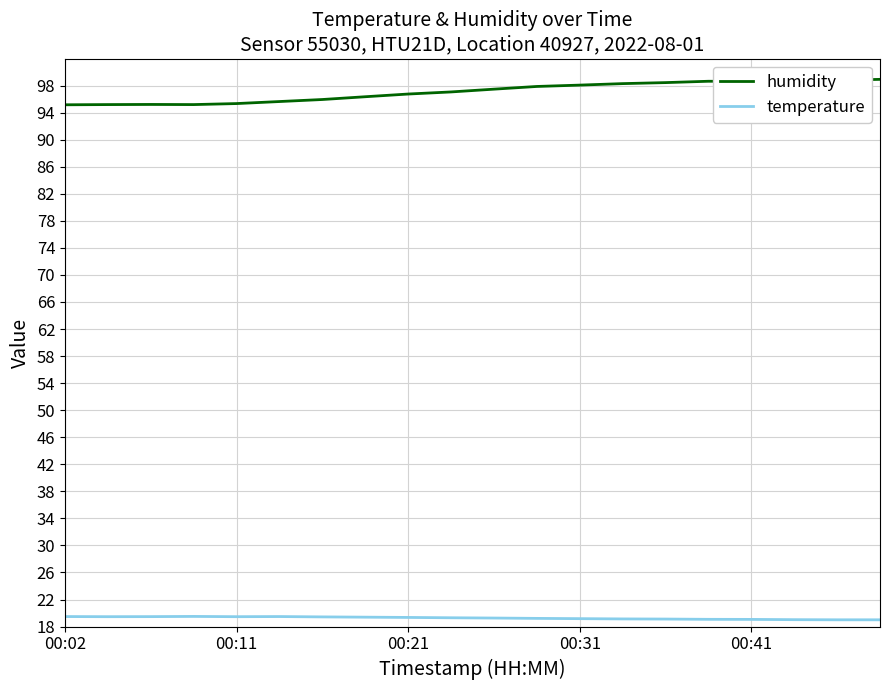

True or false: temperature and humidity cross at least once.

False